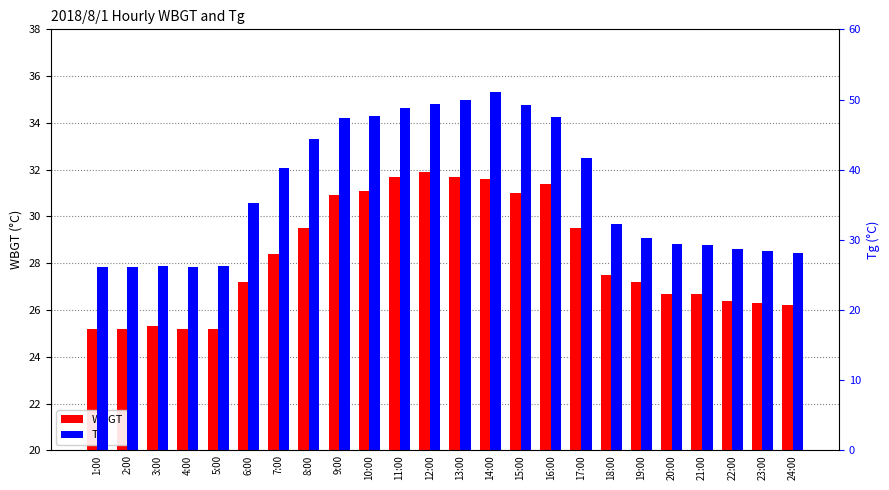

List the labels in order of Tg value, smallest first.

4:00, 1:00, 2:00, 3:00, 5:00, 24:00, 23:00, 22:00, 21:00, 20:00, 19:00, 18:00, 6:00, 7:00, 17:00, 8:00, 9:00, 16:00, 10:00, 11:00, 15:00, 12:00, 13:00, 14:00